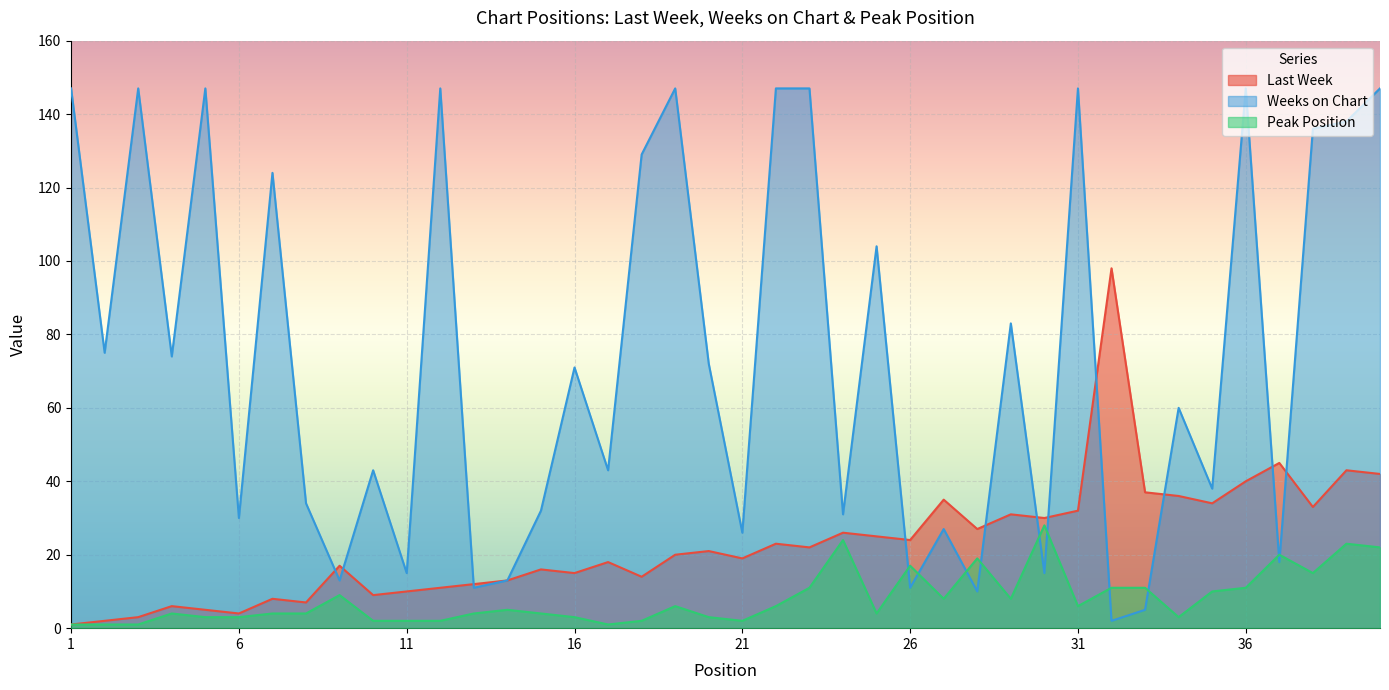

The Last Week series shows 12 at 38. True or false?

False